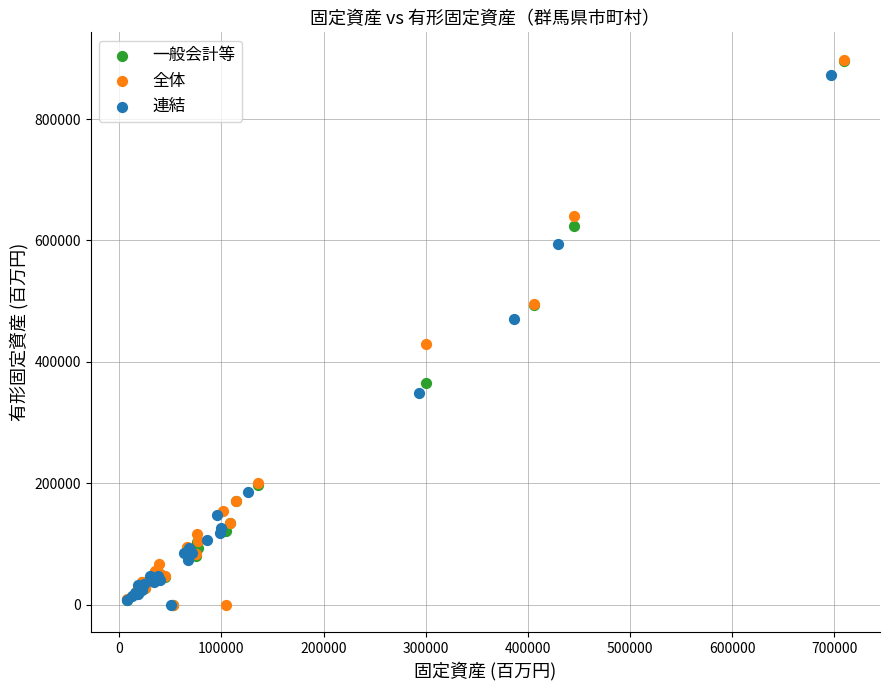

Which series has the widest spread of Y values?

全体